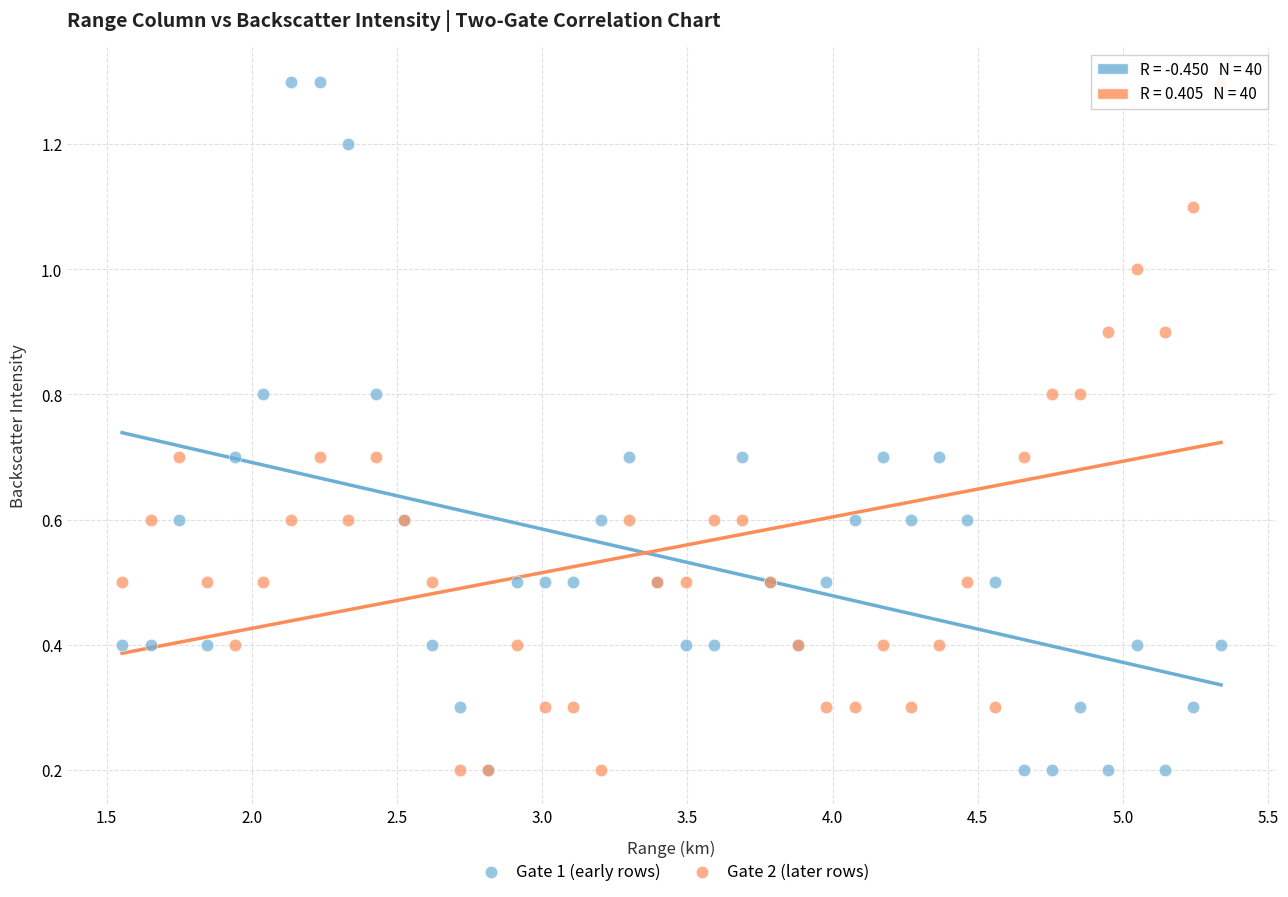

What are all the series names shown in the legend?

Gate 1 (early rows), Gate 2 (later rows)